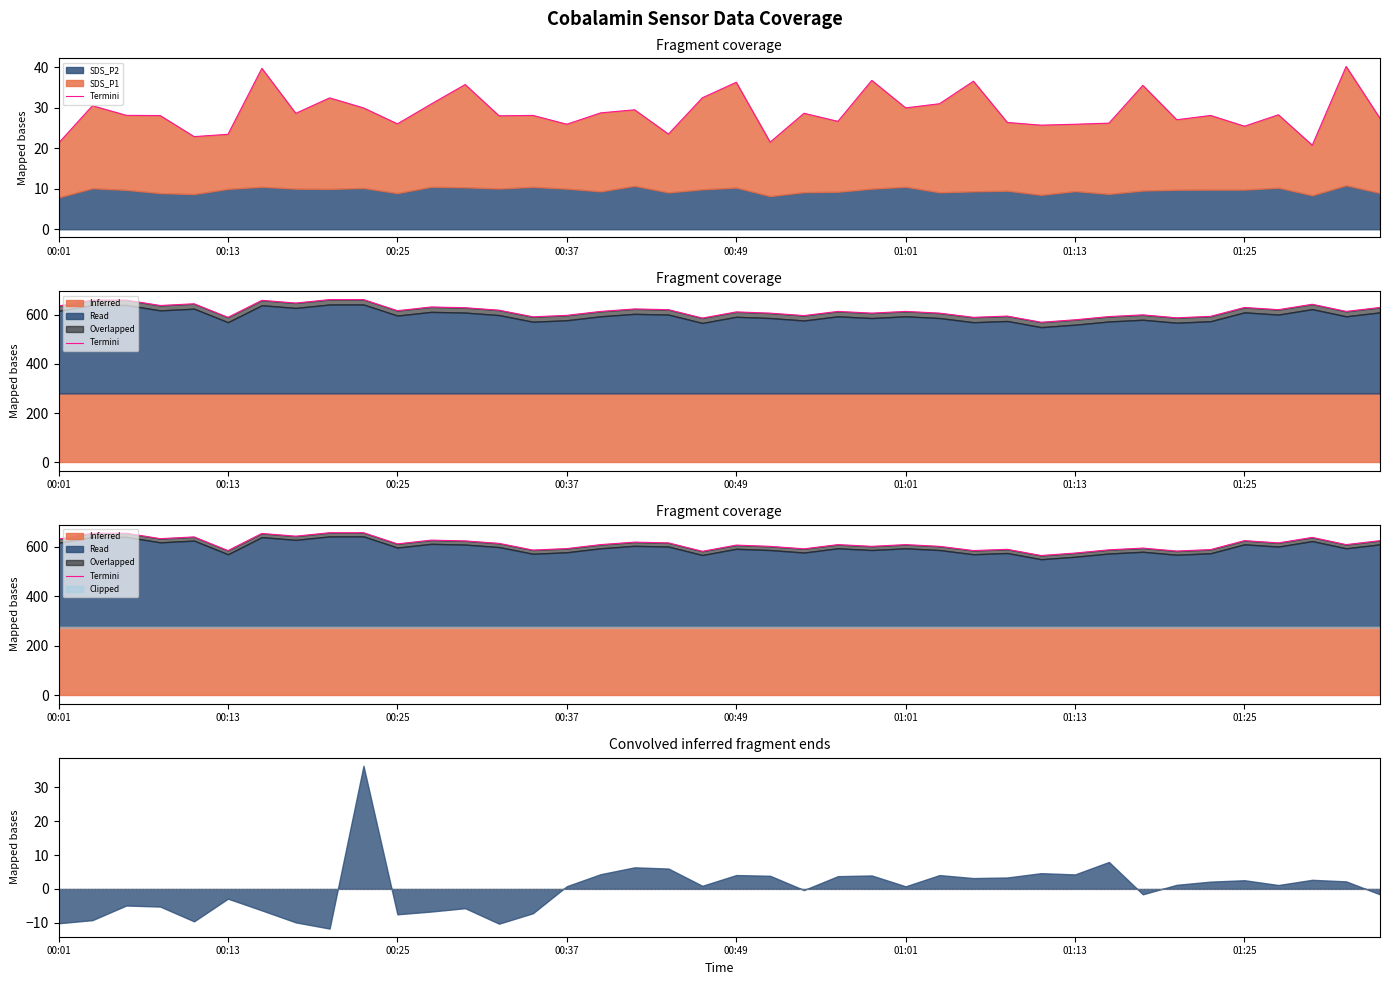

Reading left to right, what are all the values shown in this chart?

630	654	654	632	639	584	653	642	656	656	611	626	623	613	586	592	608	618	615	581	606	601	591	608	601	608	601	584	589	564	574	587	594	582	588	624	615	637	608	624